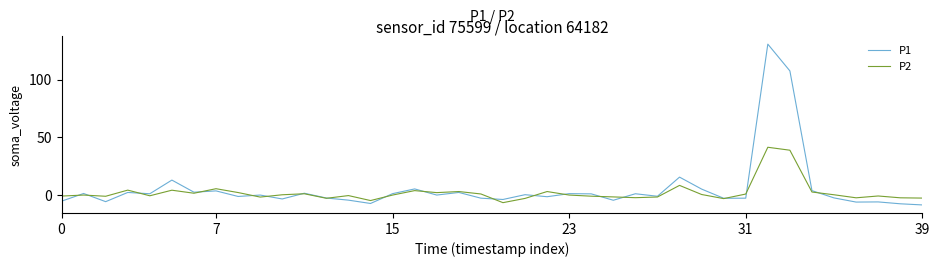

Rank the series by their maximum value, from highest to lowest.

P1, P2